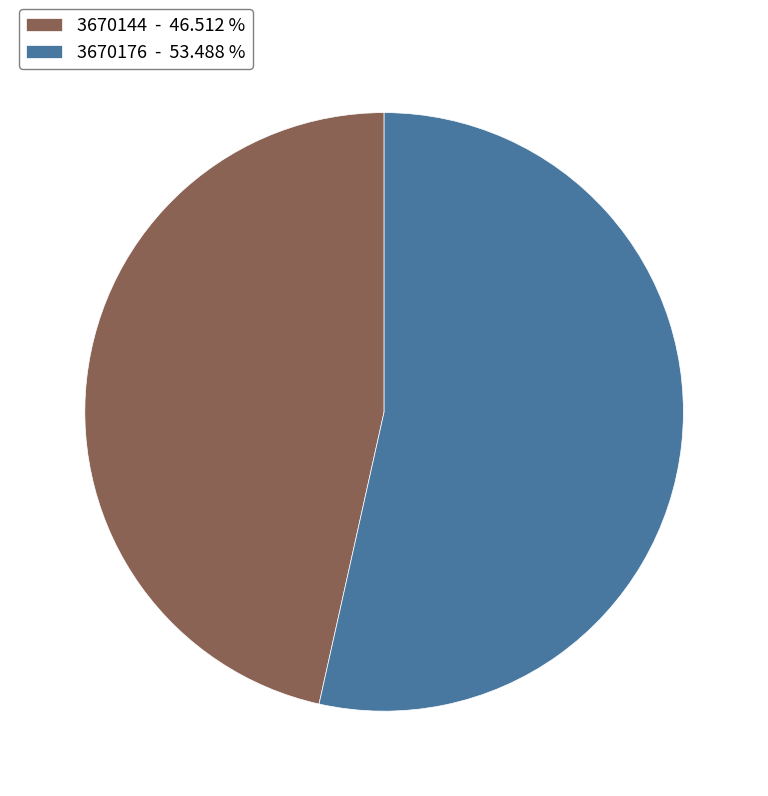

Which category accounts for the majority?

3670176